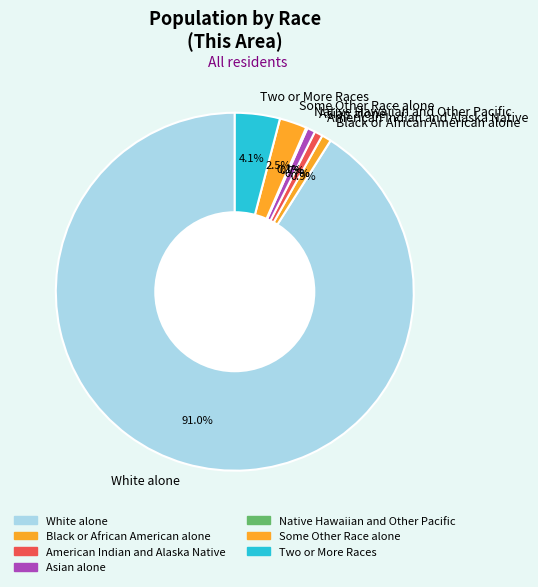

Approximately how many times larger is the value at Black or African American alone compared to Asian alone?

1.2